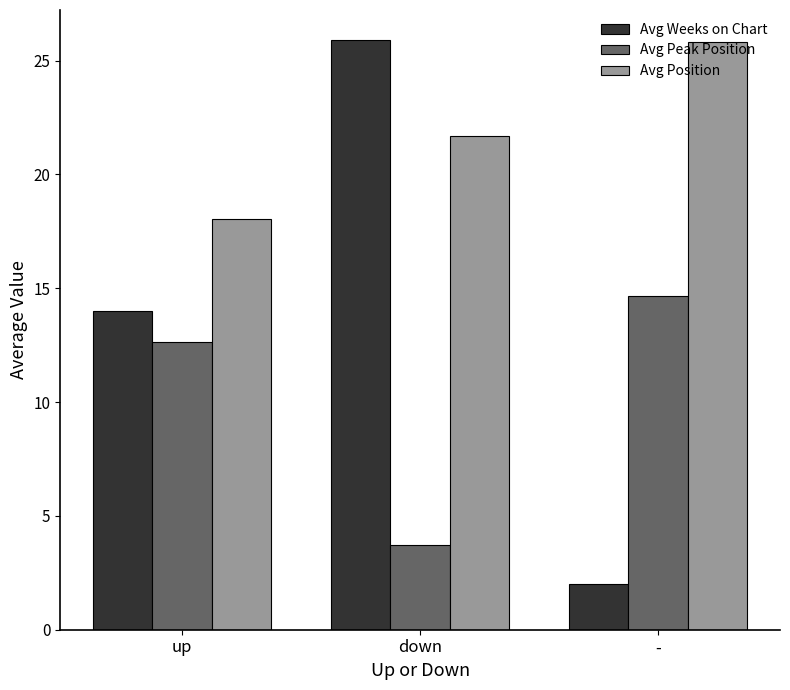

At which label is Avg Position closest to 21?

down